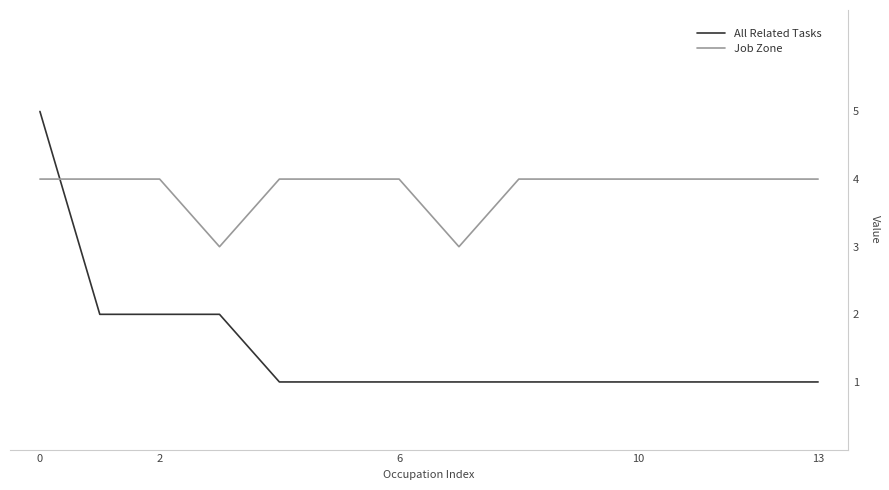

Which series has the widest spread of values?

All Related Tasks